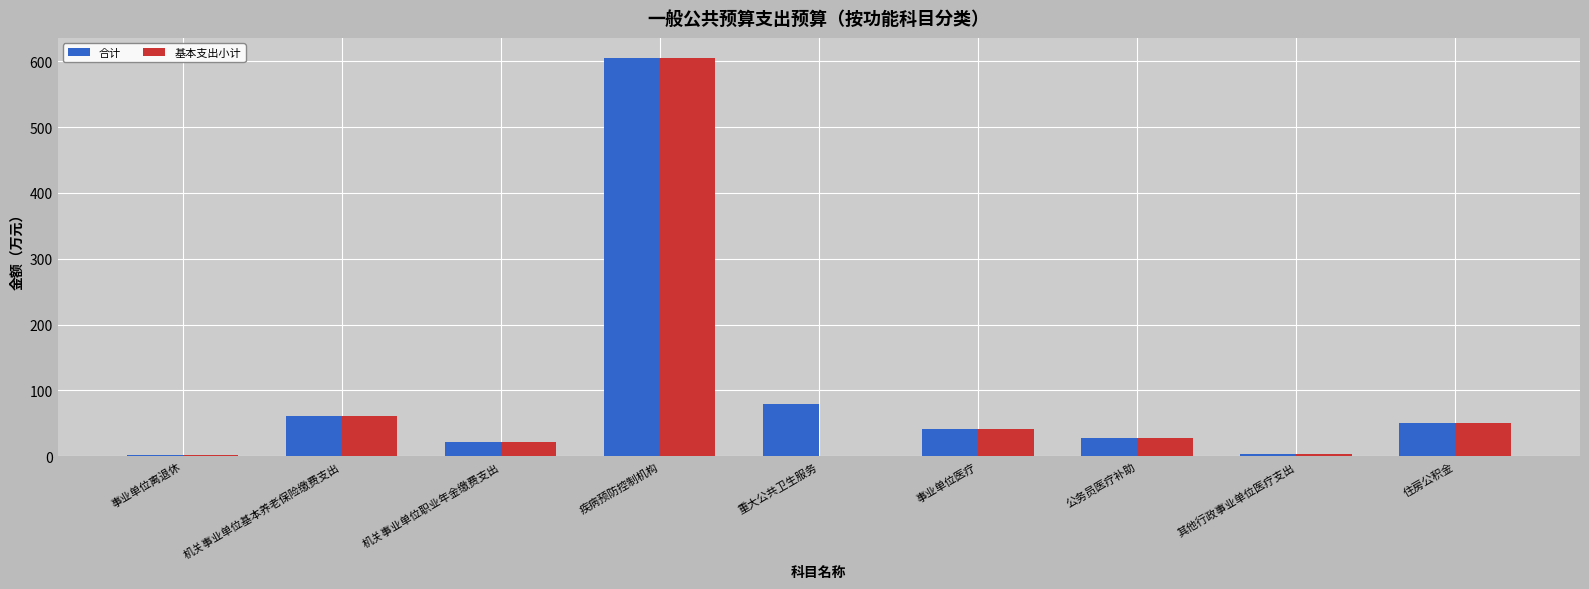

At which category is the sum across all series the highest?

疾病预防控制机构